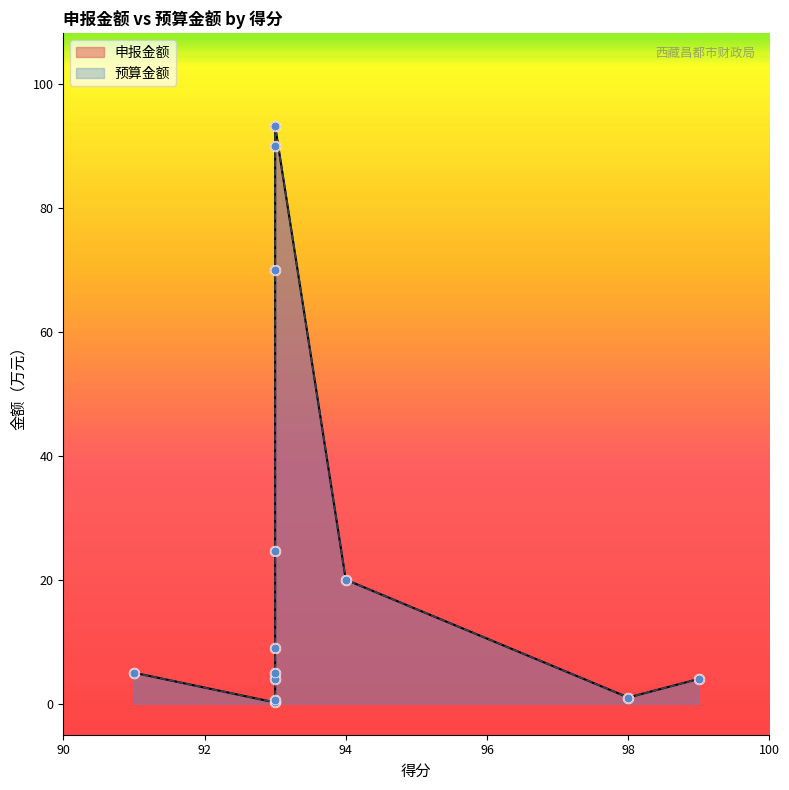

What are all the series names shown in the legend?

申报金额, 预算金额